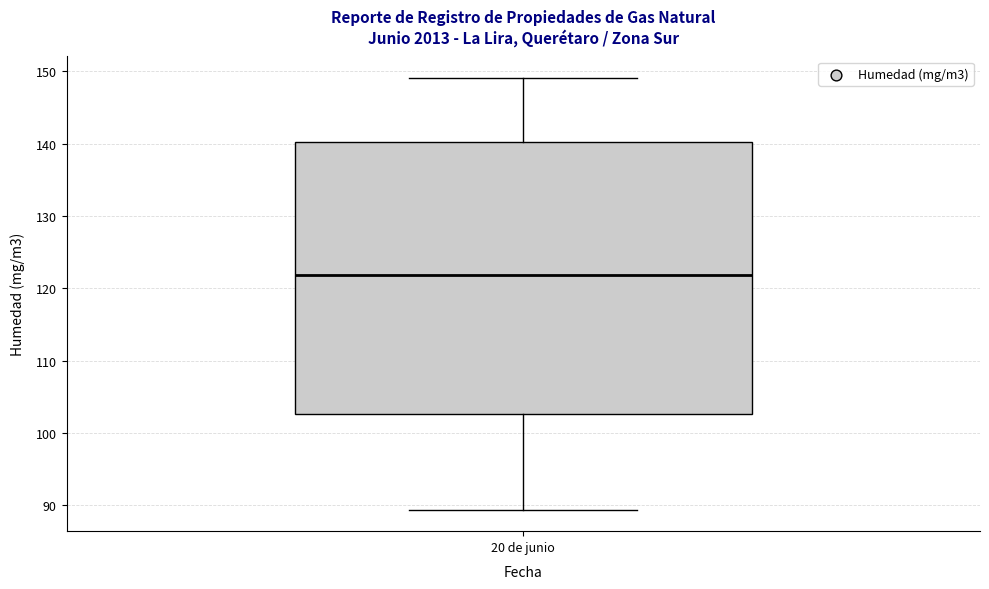

Transcribe this box plot: give where the median line is, the range the box spans, and where the two whiskers end, as read against the y-axis. The values are not printed on the chart, so give them approximately, as read against the axis.

median 122, box 103 to 140, whiskers 89 to 149